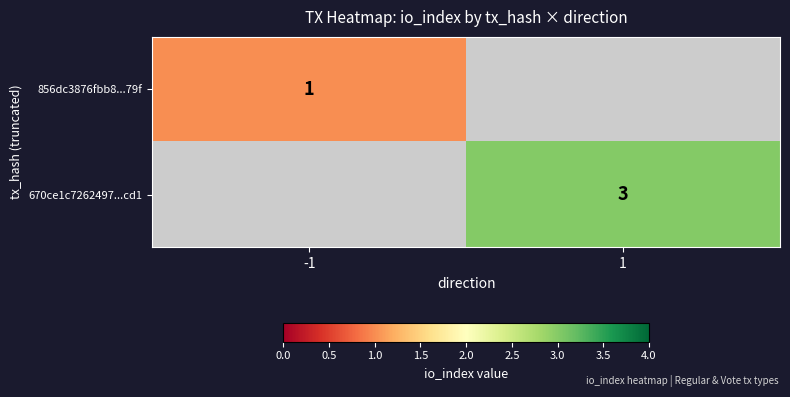

The value of 670ce1c7262497...cd1 at 1 is 3. True or false?

True